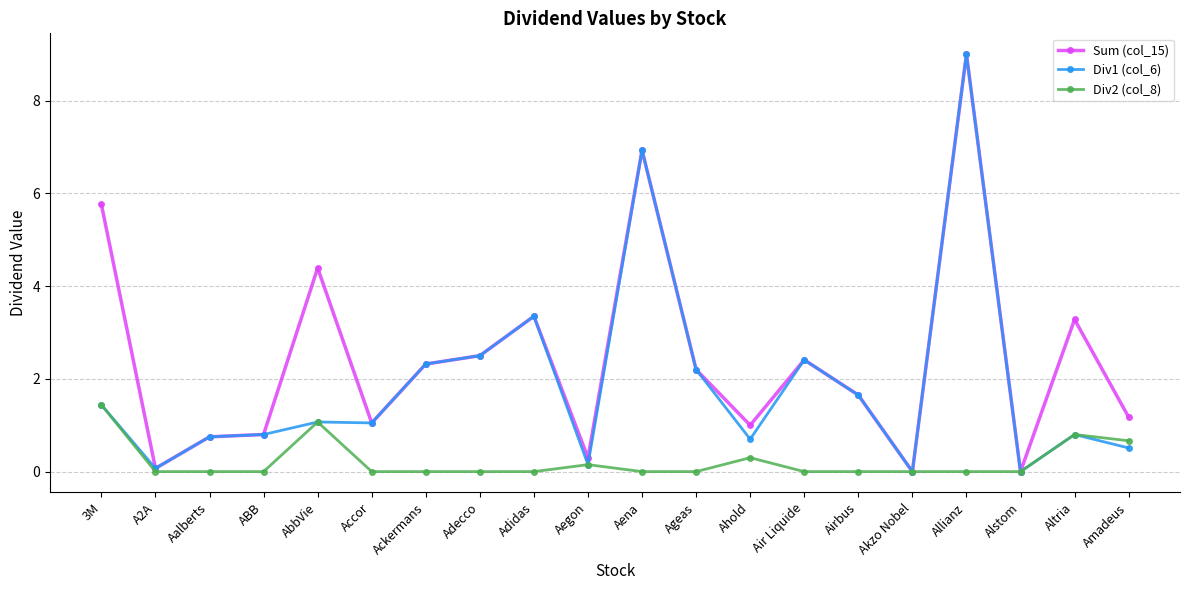

Is it true that Div2 (col_8) equals -0.8 at Air Liquide?

False